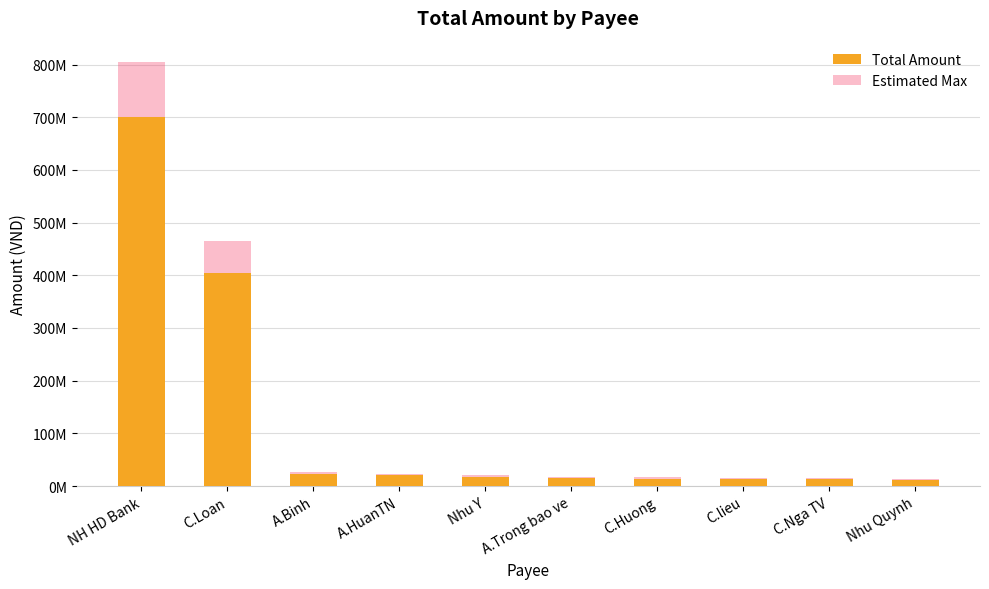

What is the label of the 10th bar from the right?

NH HD Bank